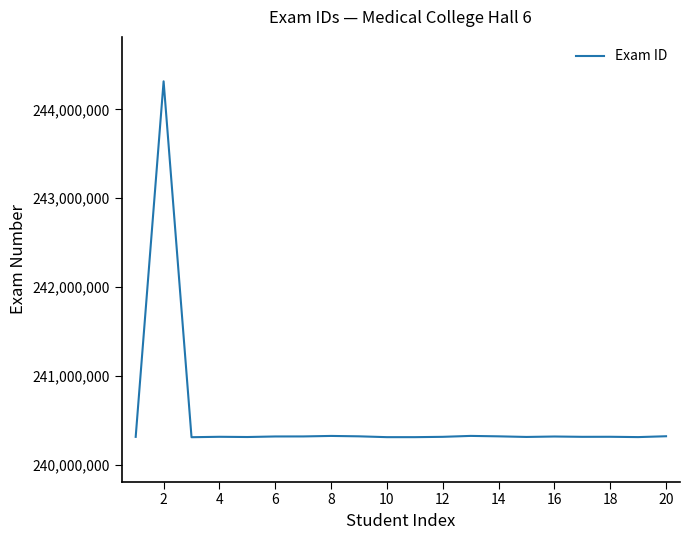

What is the difference between the maximum and minimum values?

4005411